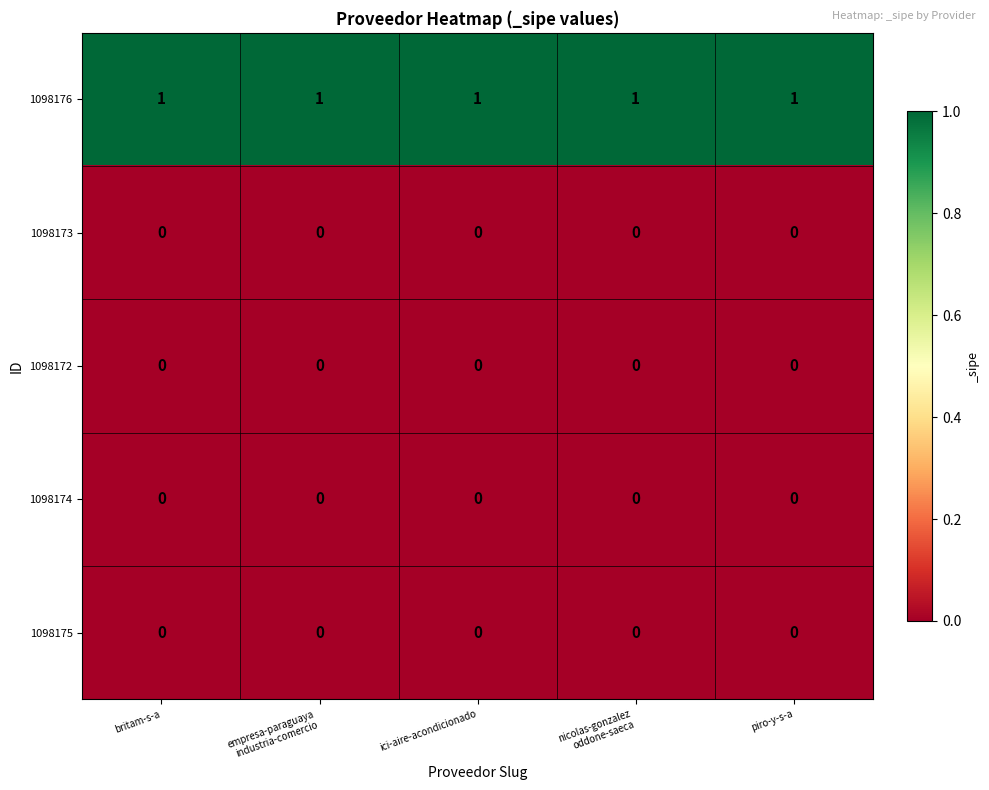

At how many categories does at least one series exceed 0?

5